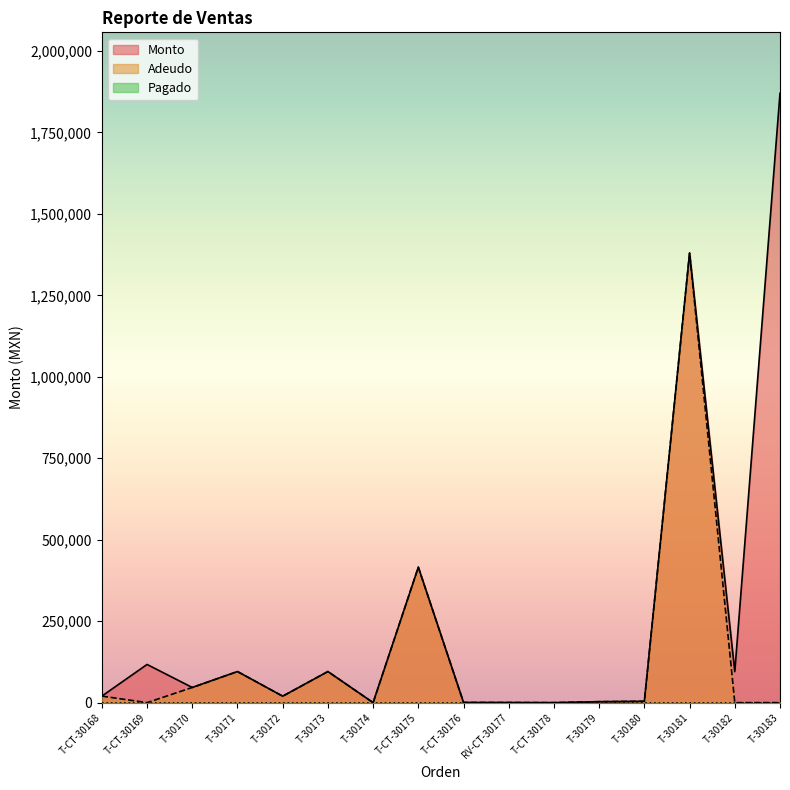

The value of Monto at T-30172 is 12196.0. True or false?

False